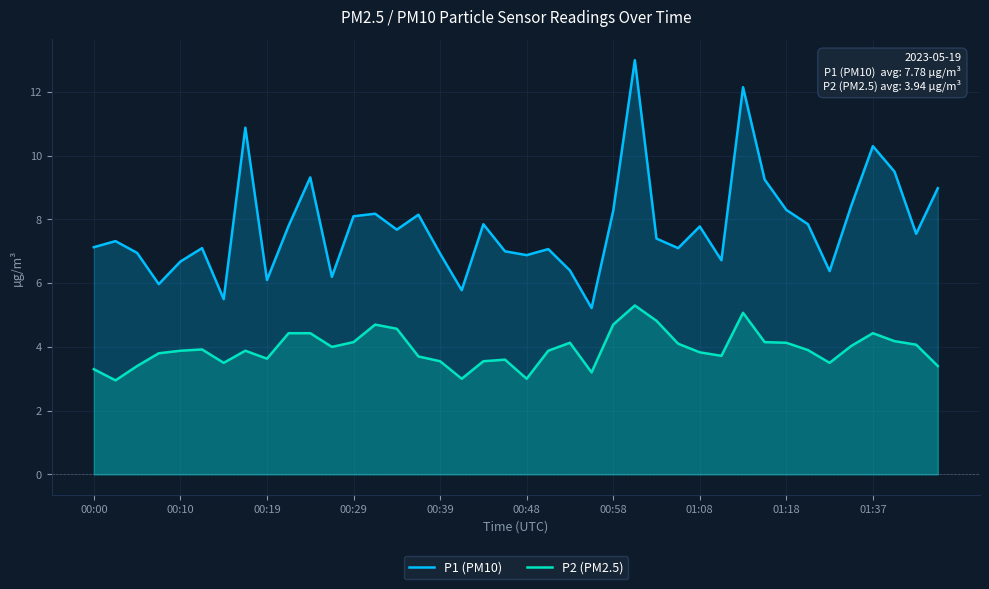

What is the difference between the second highest and second lowest values in the P1 (PM10) series?

6.7